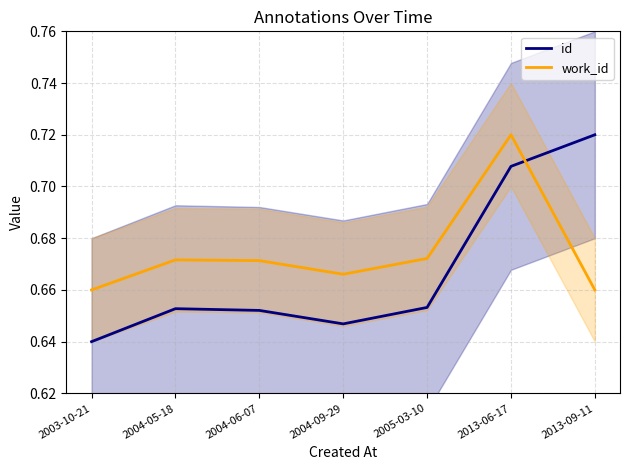

Reading left to right, extract all data points from this chart.

id: 0.6	0.7	0.7	0.6	0.7	0.7	0.7
work_id: 0.7	0.7	0.7	0.7	0.7	0.7	0.7